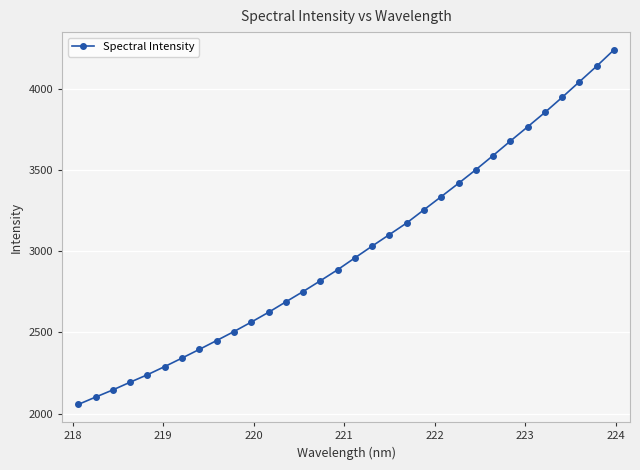

What is the minimum value shown in the chart?

2056.1